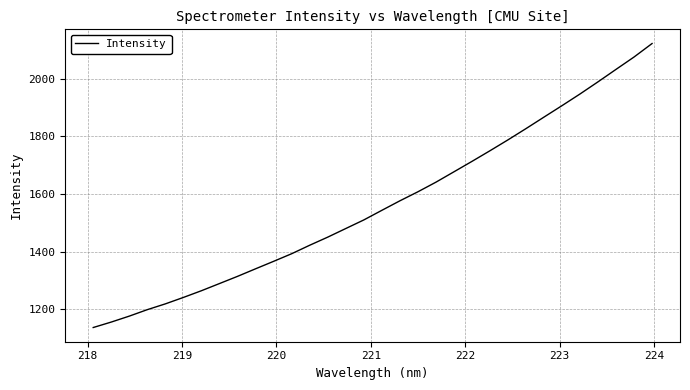

True or false: there are more than 2 points higher than both neighbors.

False